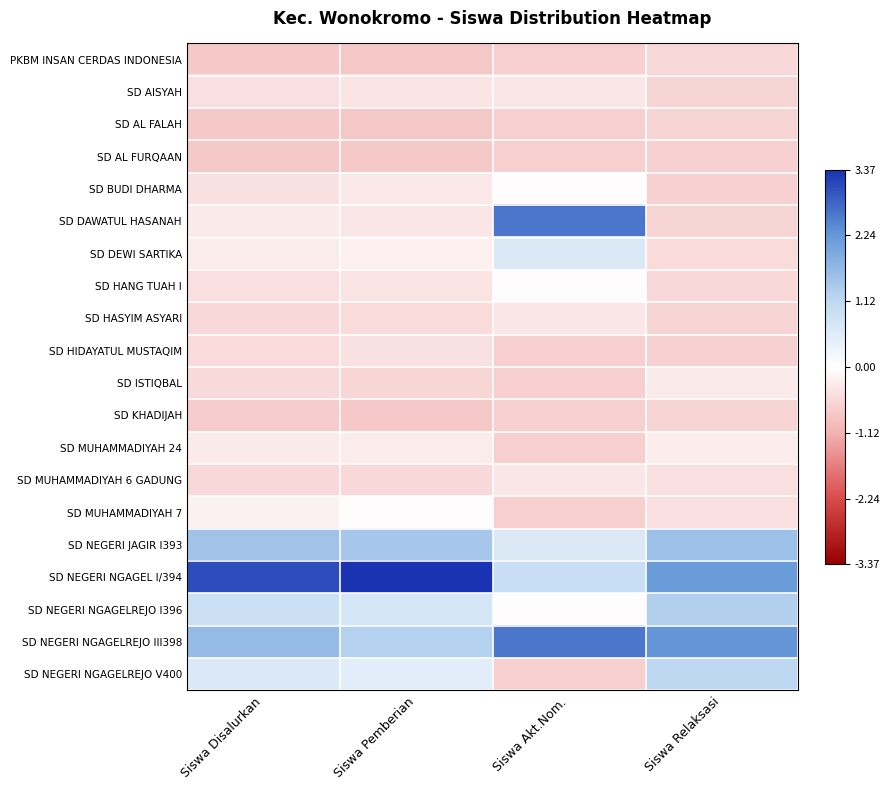

At how many categories does at least one series exceed 0?

4